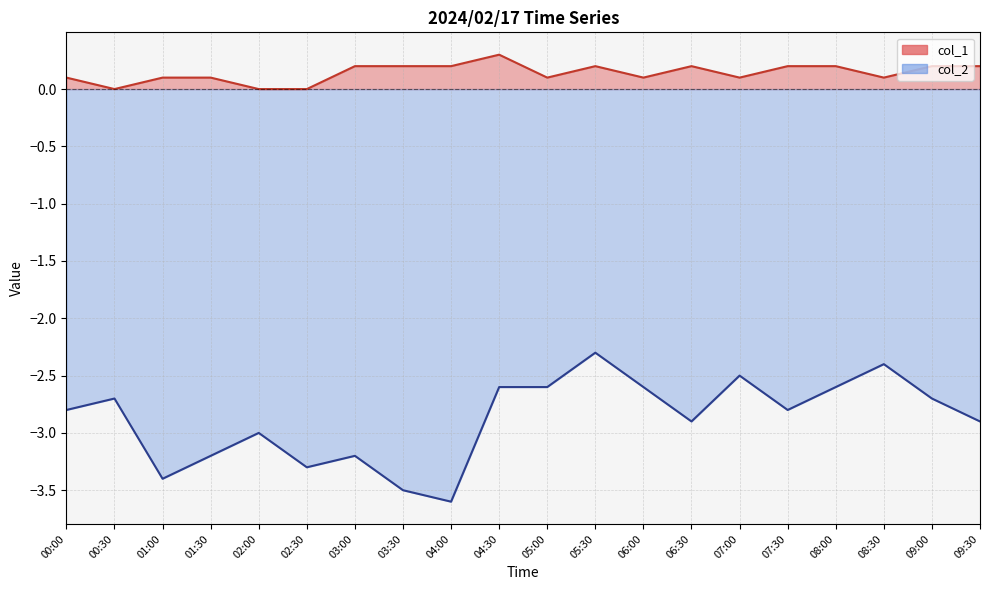

What are all the series names shown in the legend?

col_1, col_2